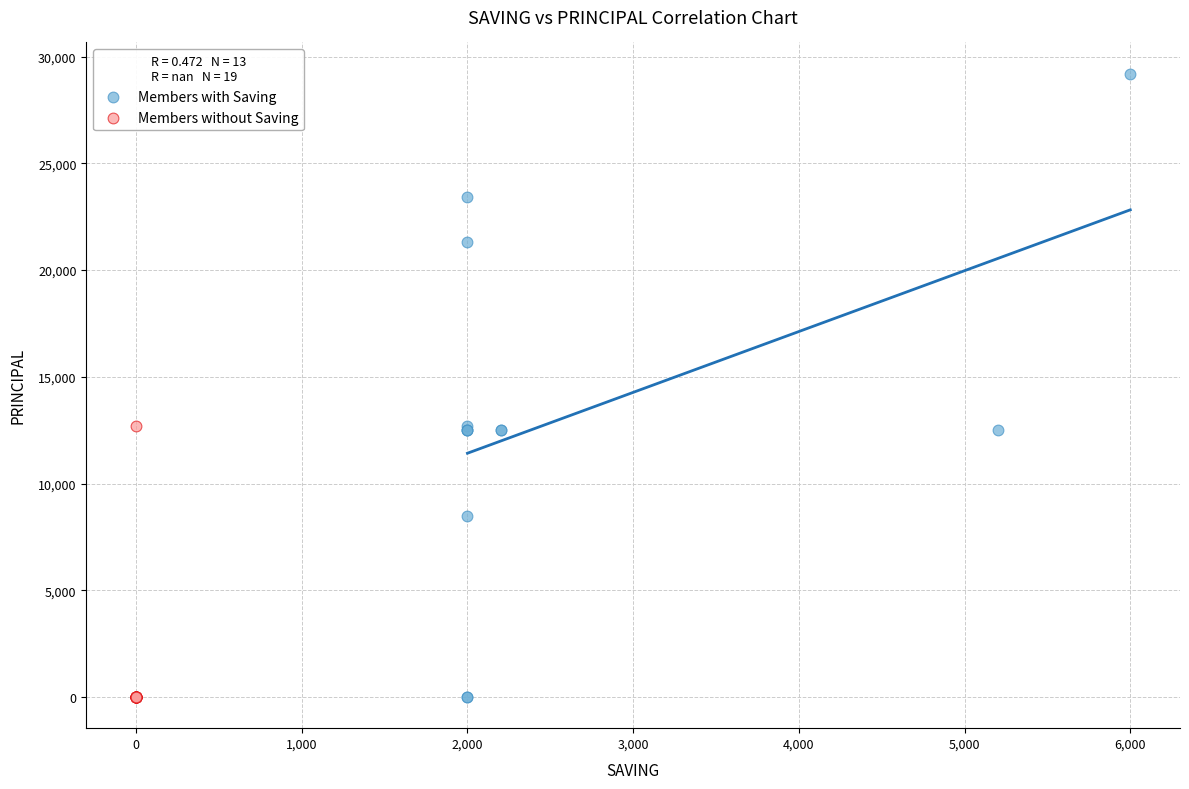

What are all the series names shown in the legend?

Members with Saving, Members without Saving